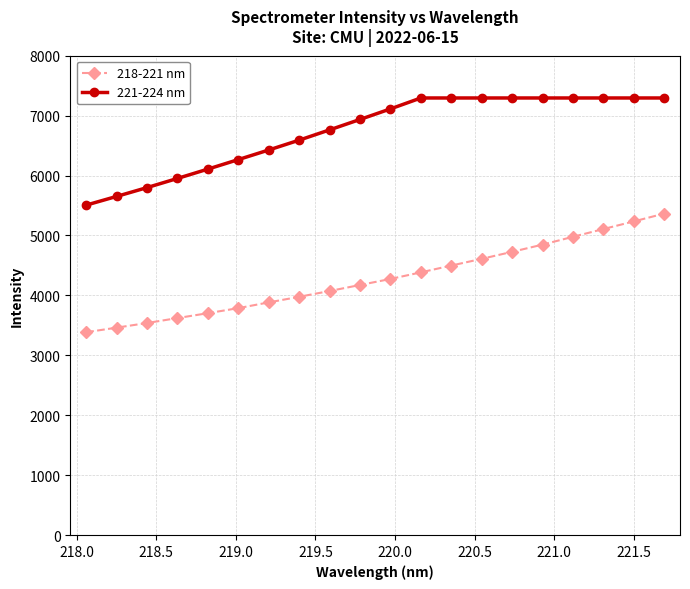

True or false: 221-224 nm and 218-221 nm cross at least once.

False